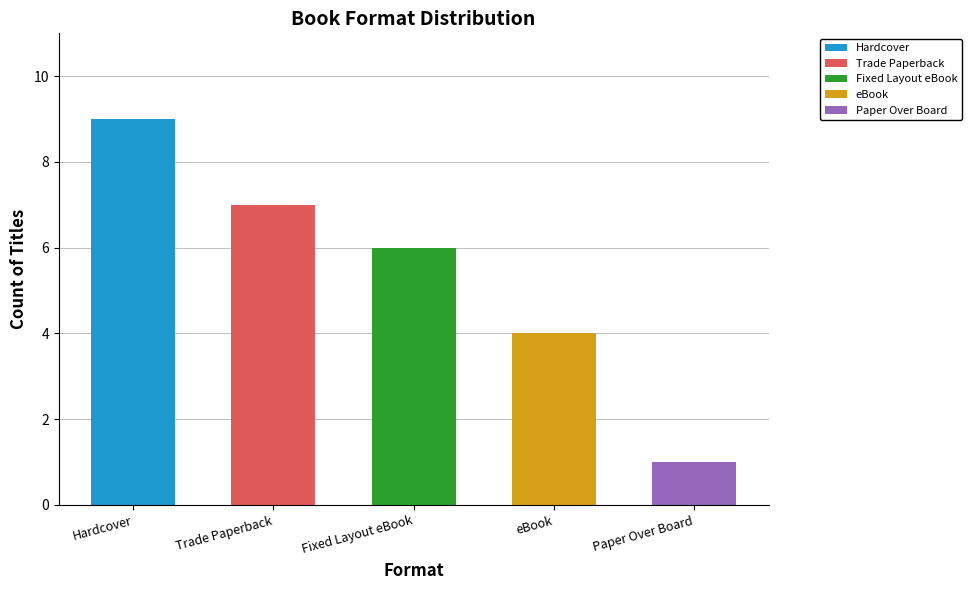

What is the total value across all series at 8?

27